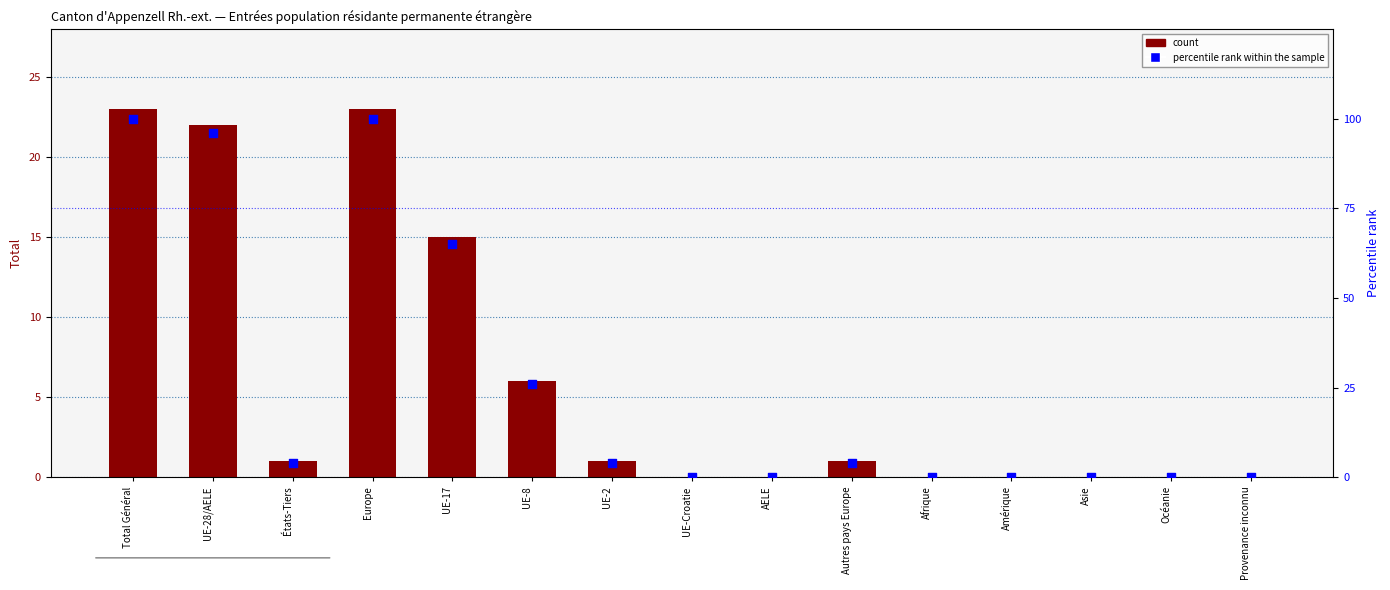

Is the value of percentile rank within the sample at Afrique greater than the value of Total (count) at UE-Croatie?

No